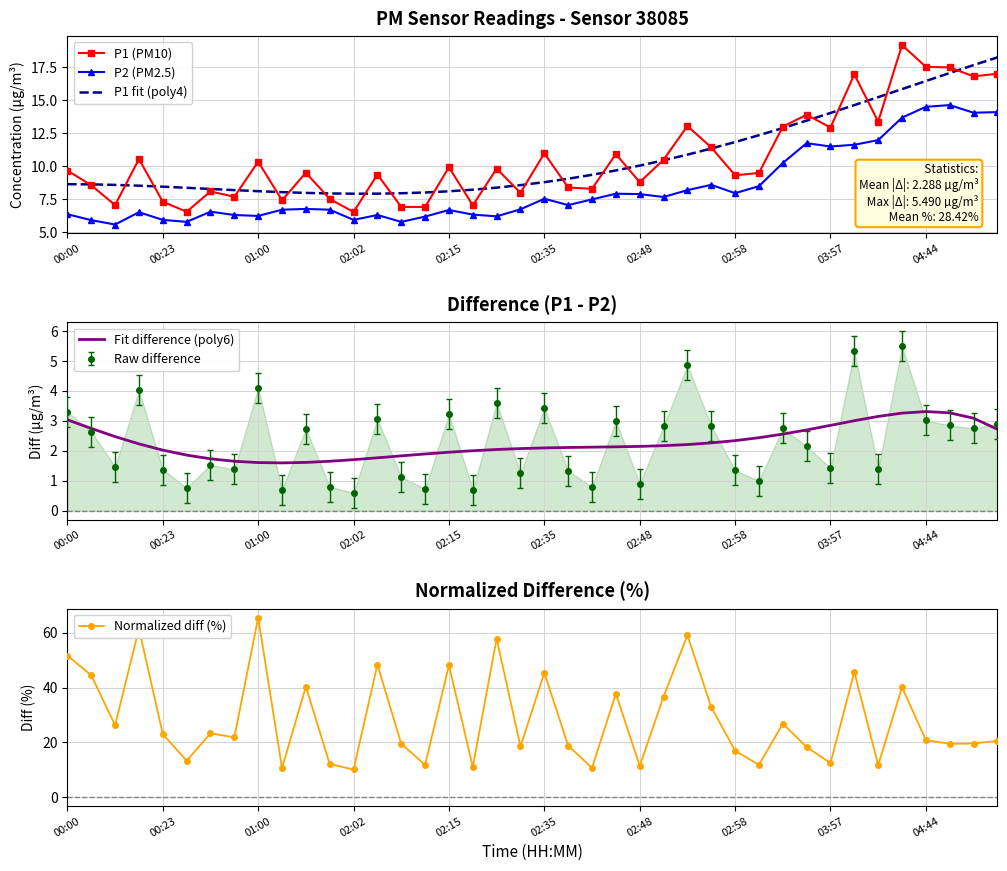

Where does the P2 (PM2.5) series first go above 7?

02:35